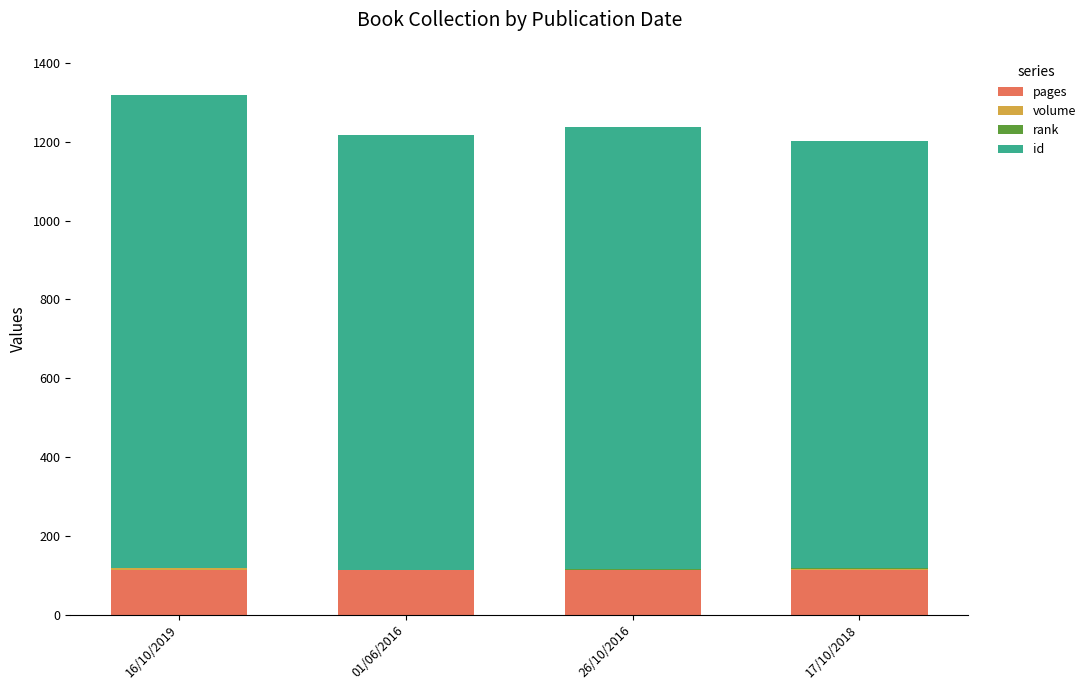

The pages series shows 186 at 16/10/2019. True or false?

False